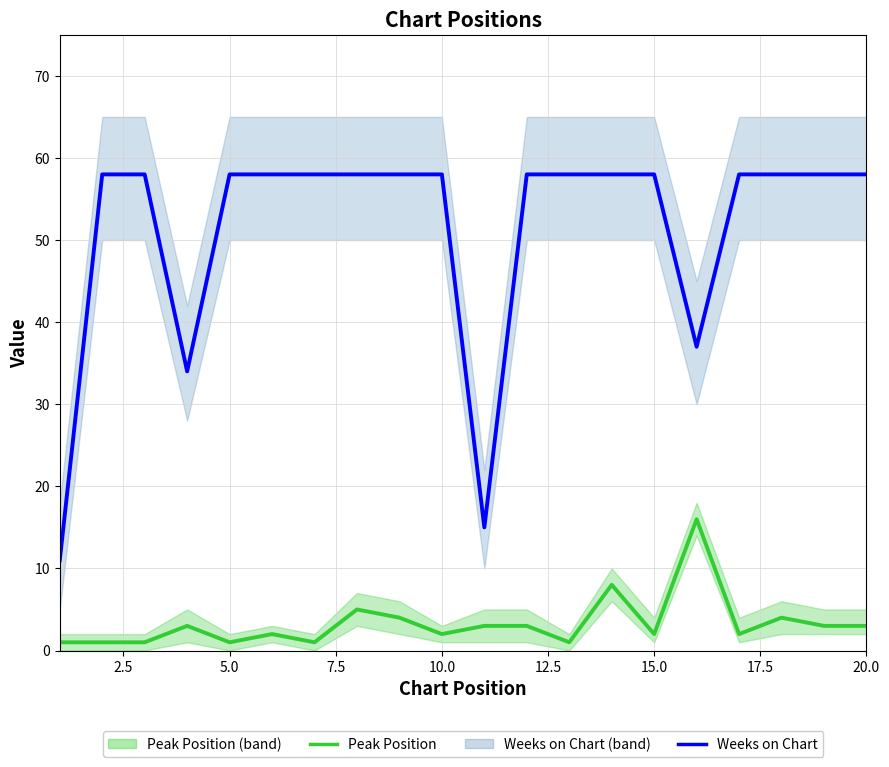

How many values in the Peak Position series are below 3?

10